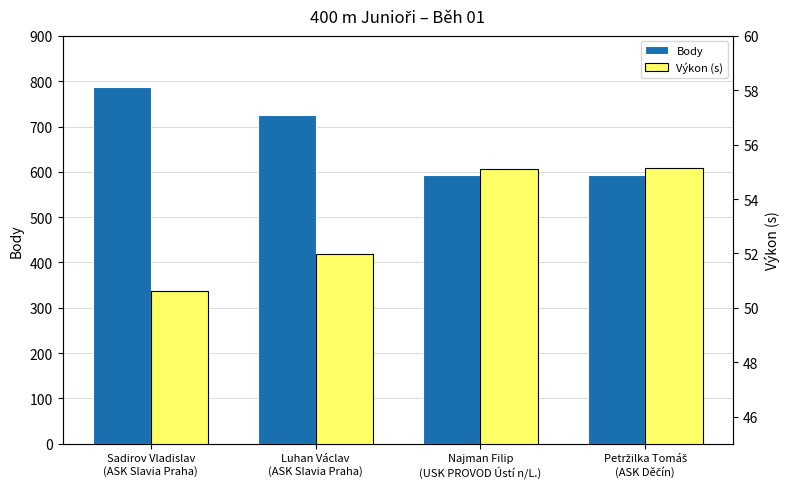

Which series has the largest total across all categories?

Body